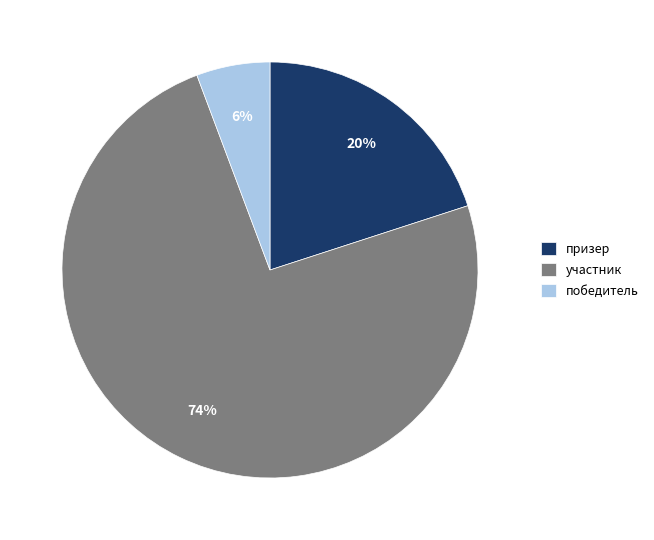

Between призер and участник, which is larger?

участник